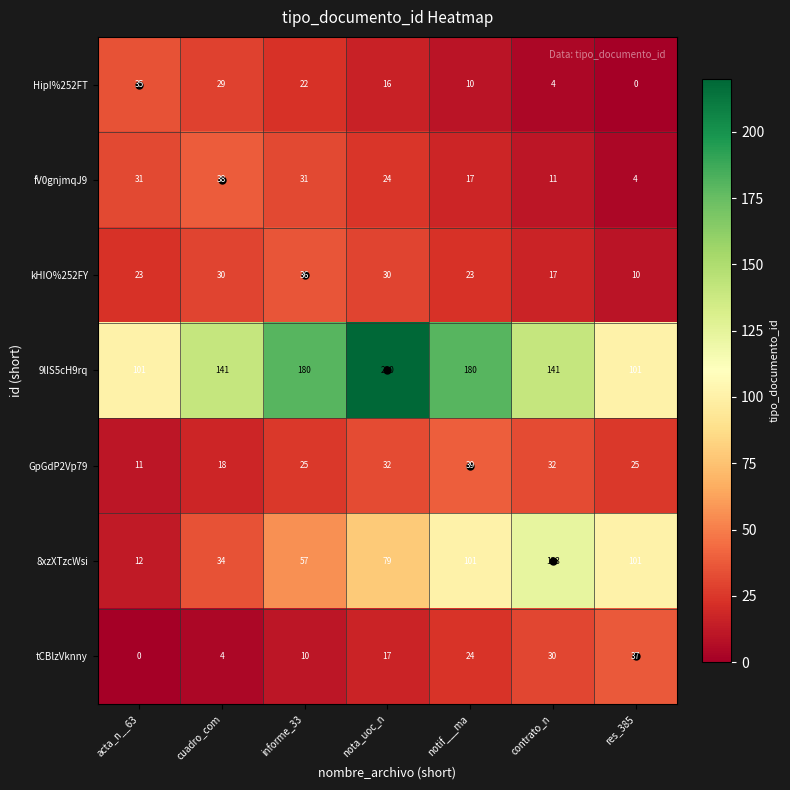

Which category has the lowest value in the HipI%252FT series?

res_385